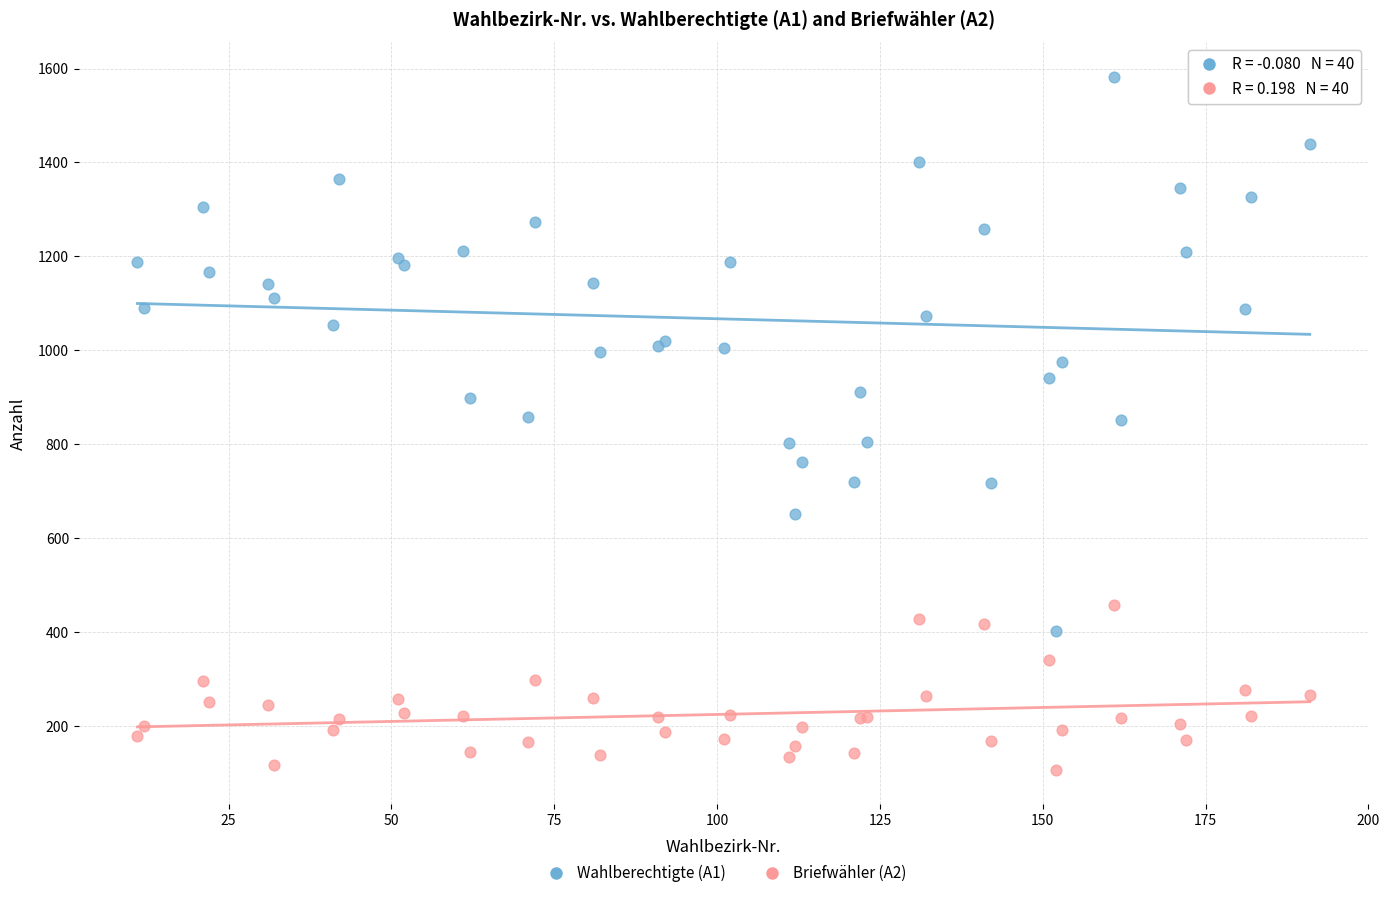

Which series contains the lowest Y value?

Briefwähler (A2)